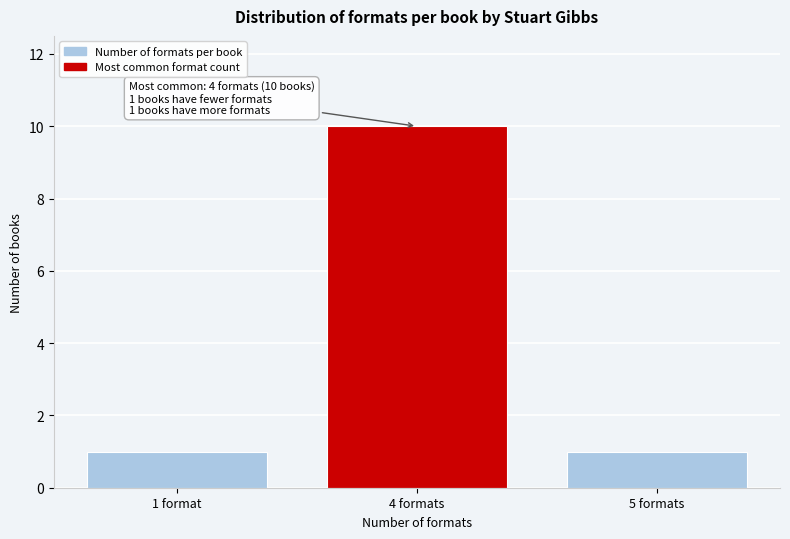

Reading left to right, transcribe all the data shown in this chart.

1	10	1